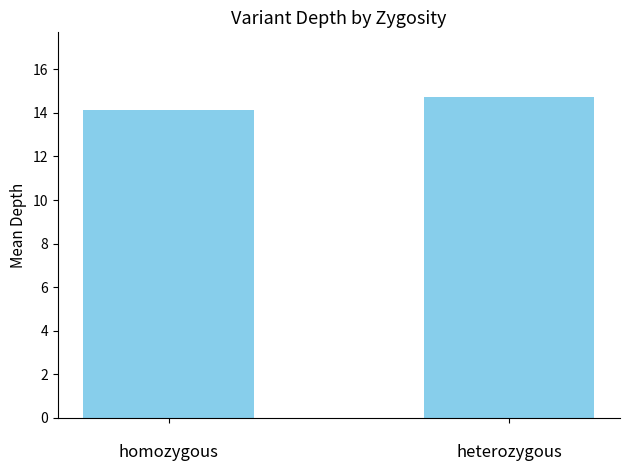

What is the average value?

14.4